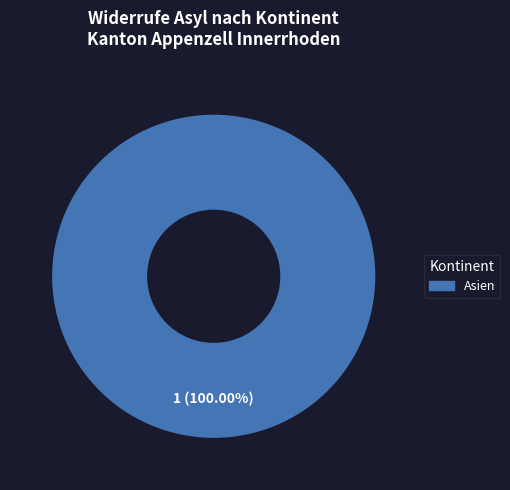

Rank the categories by value from highest to lowest.

Asien